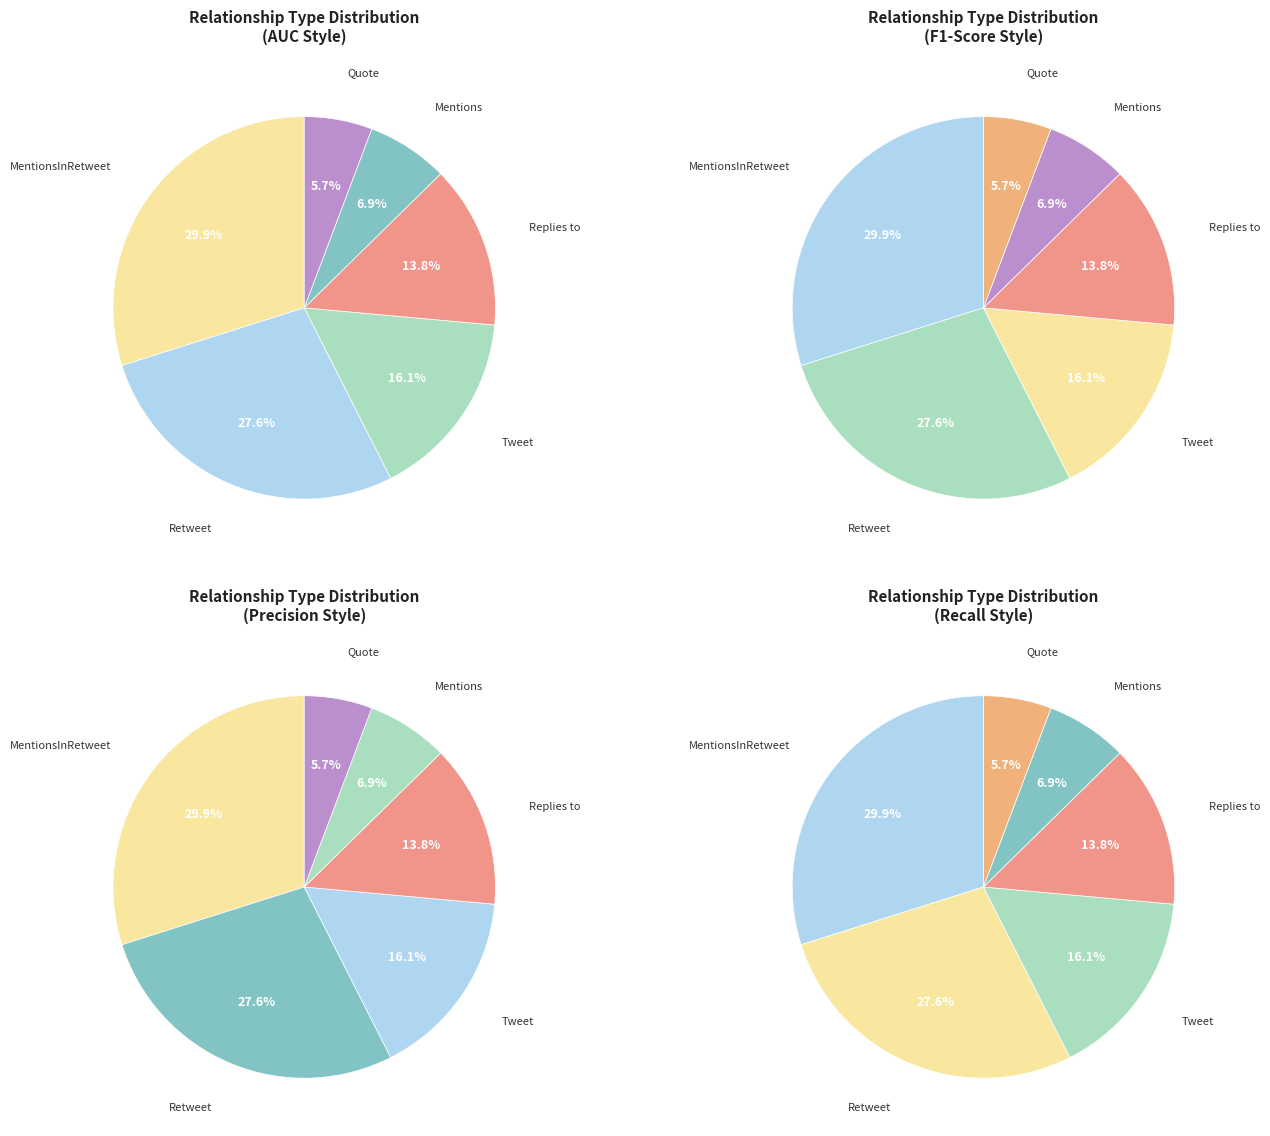

Is there a majority slice in this chart?

No